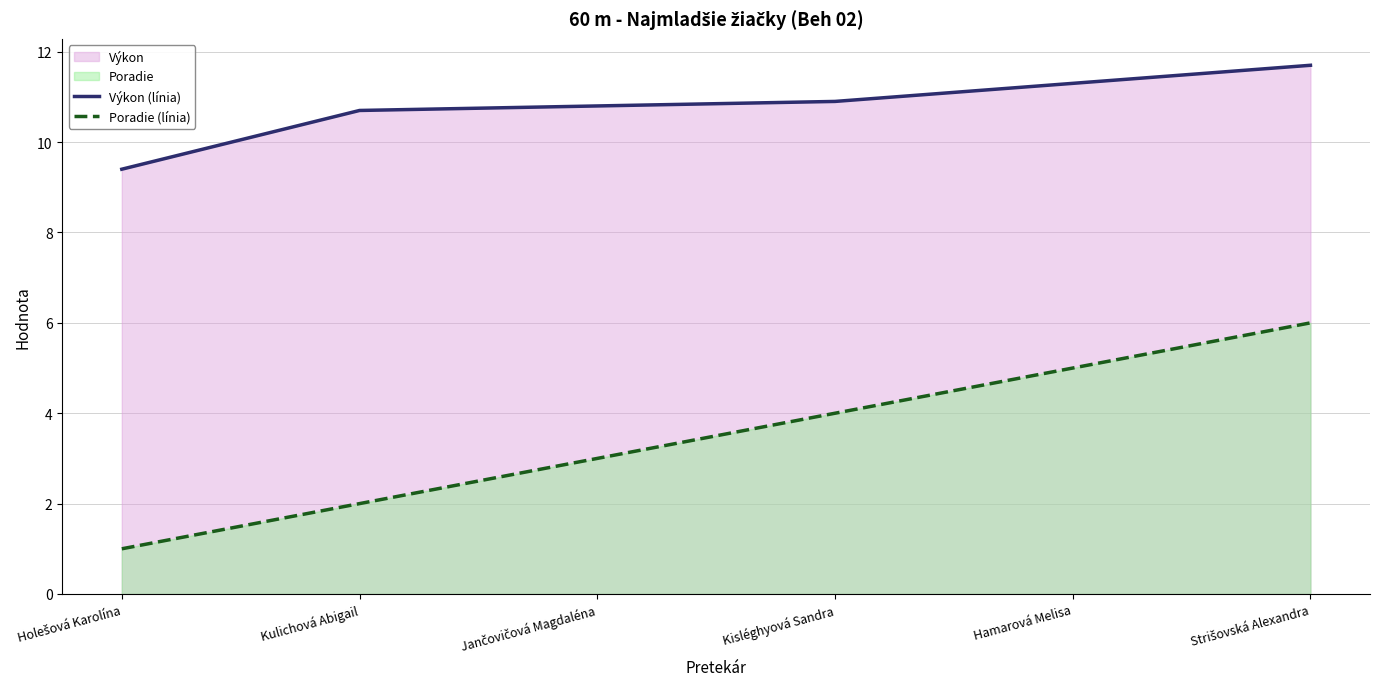

Which series changed the most between Kisléghyová Sandra and Hamarová Melisa?

Poradie (línia)